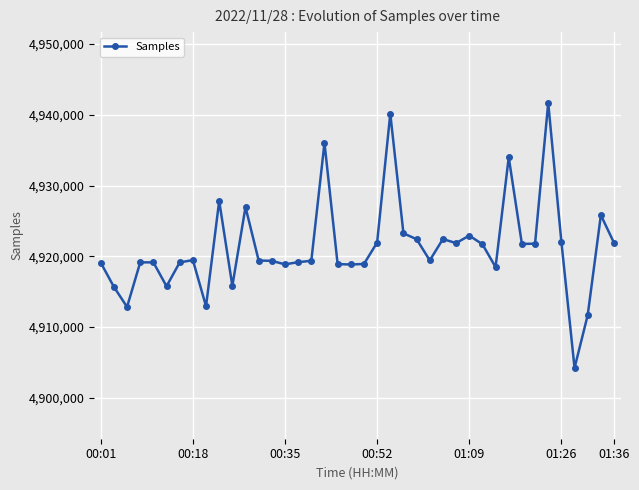

What is the value of the 30th point from the left?

4921707